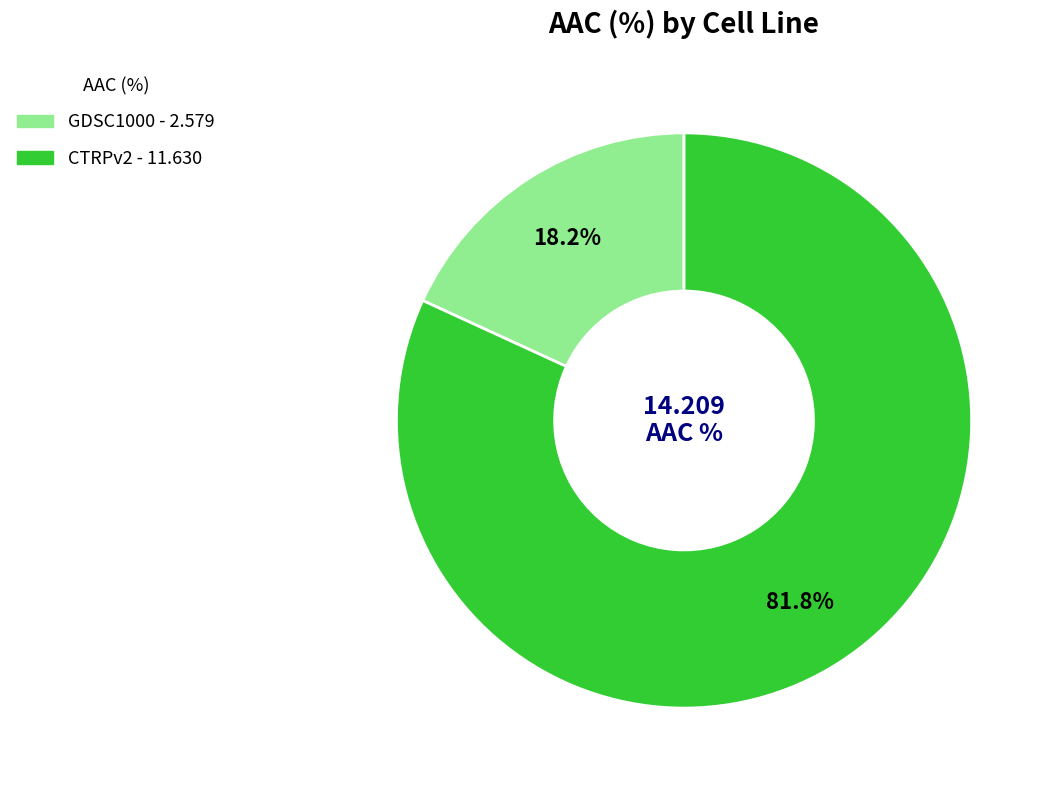

Which slice is the largest?

CTRPv2